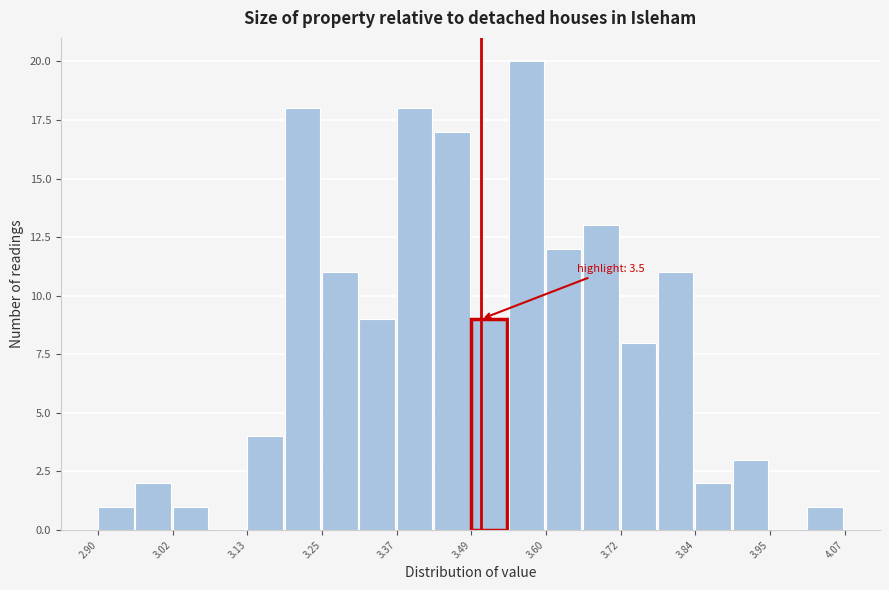

Around what value on the x-axis is the tallest bar? Give the approximate position of its centre, as read against the axis.

3.58